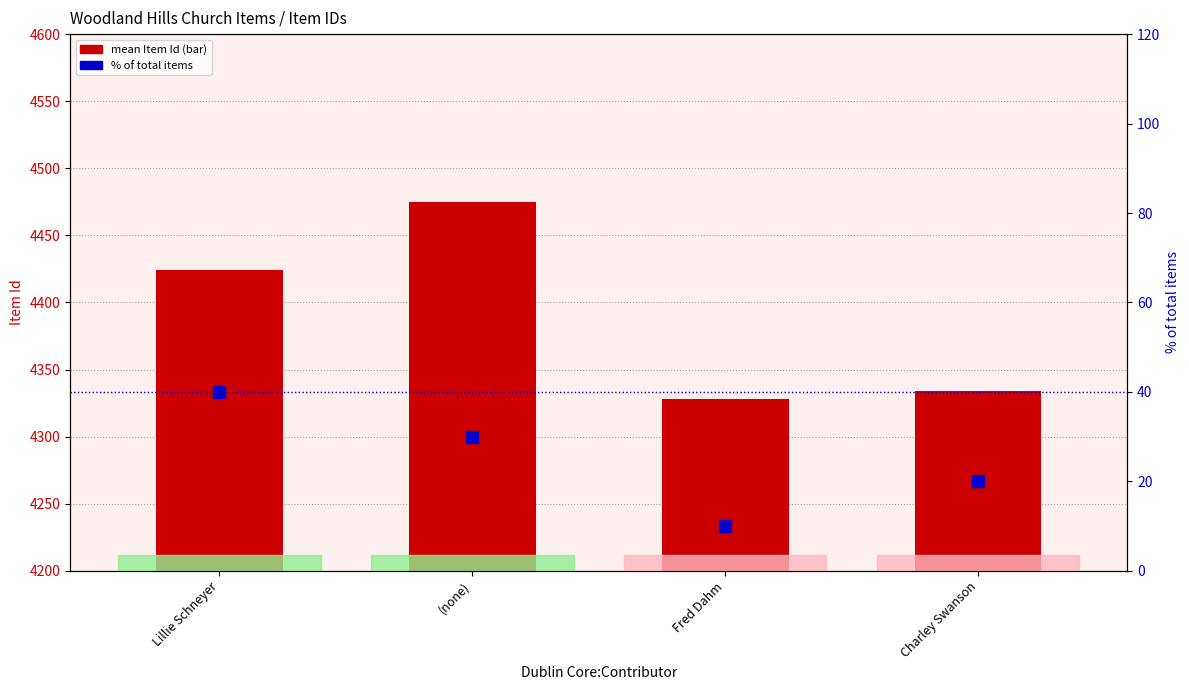

Count the number of data series in this chart.

2